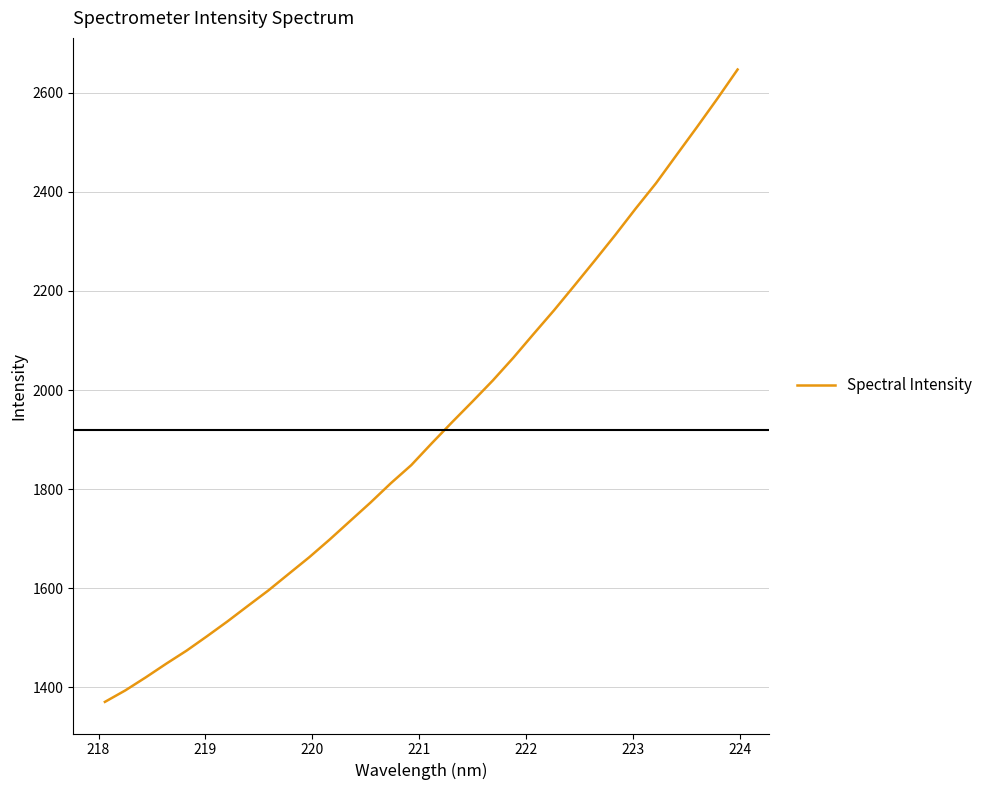

What is the smallest value displayed?

1370.4